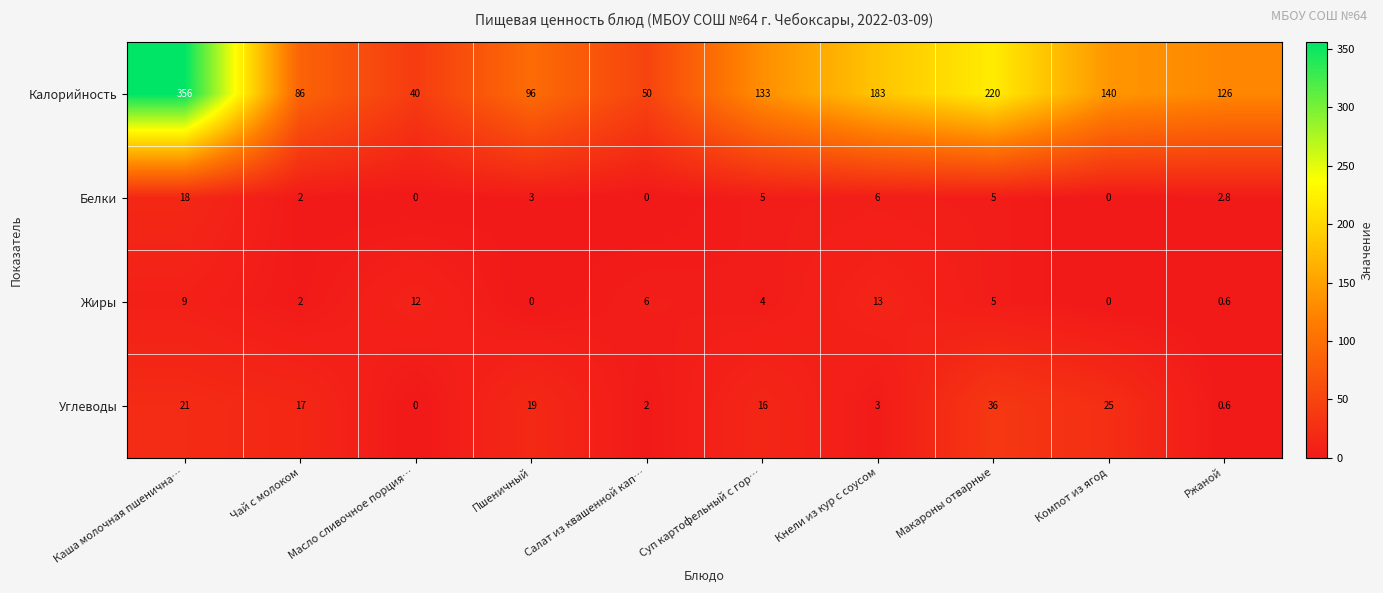

What is the greatest value displayed?

356.0